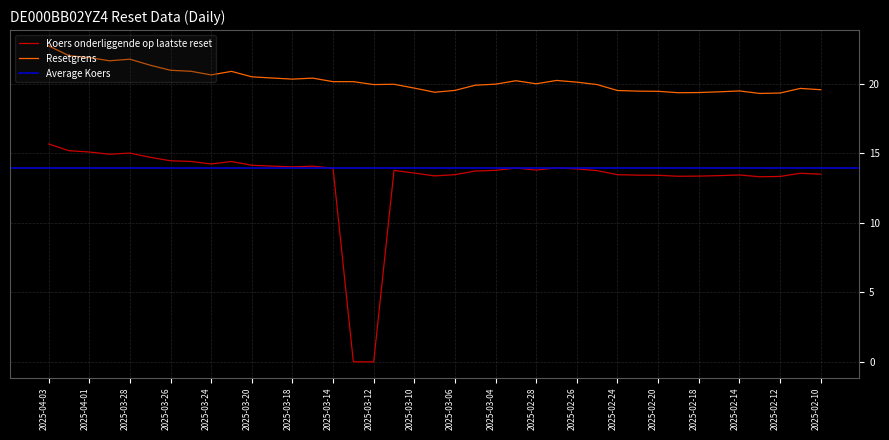

Does the chart display data point markers on the line(s)?

No